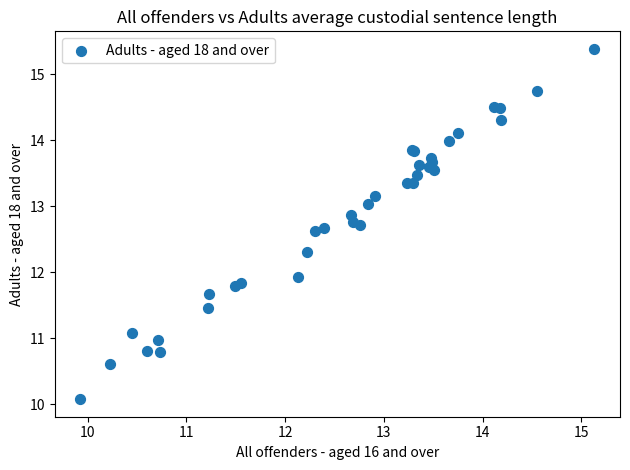

What Y value in the scatter plot is closest to 12?

11.9